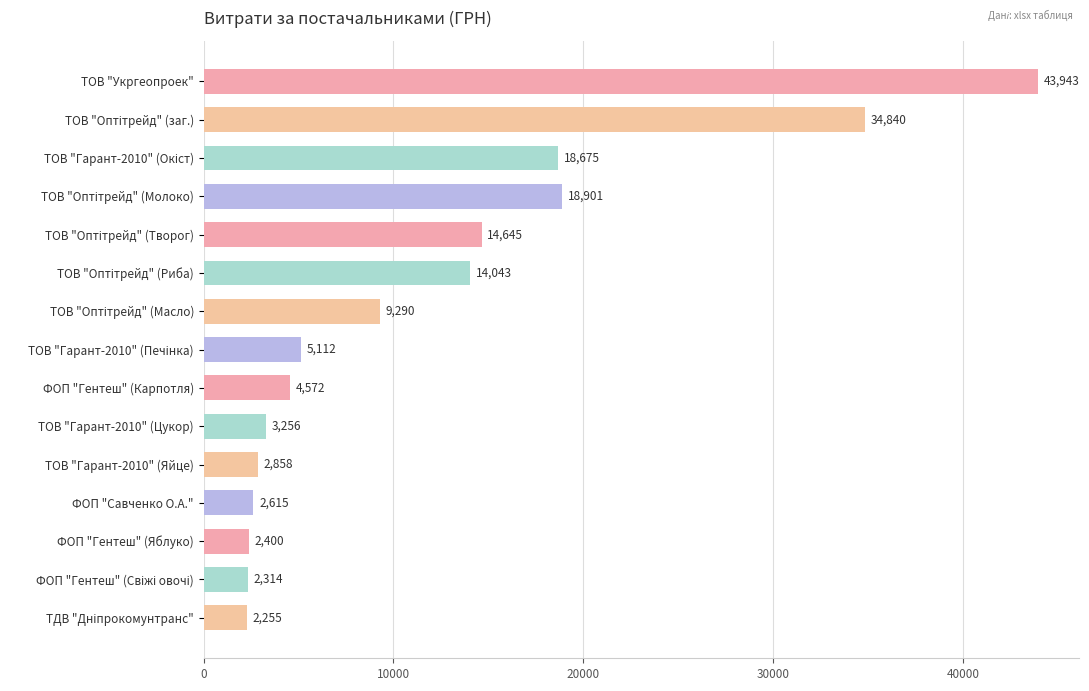

What is the value of the 5th bar from the top?

14645.0